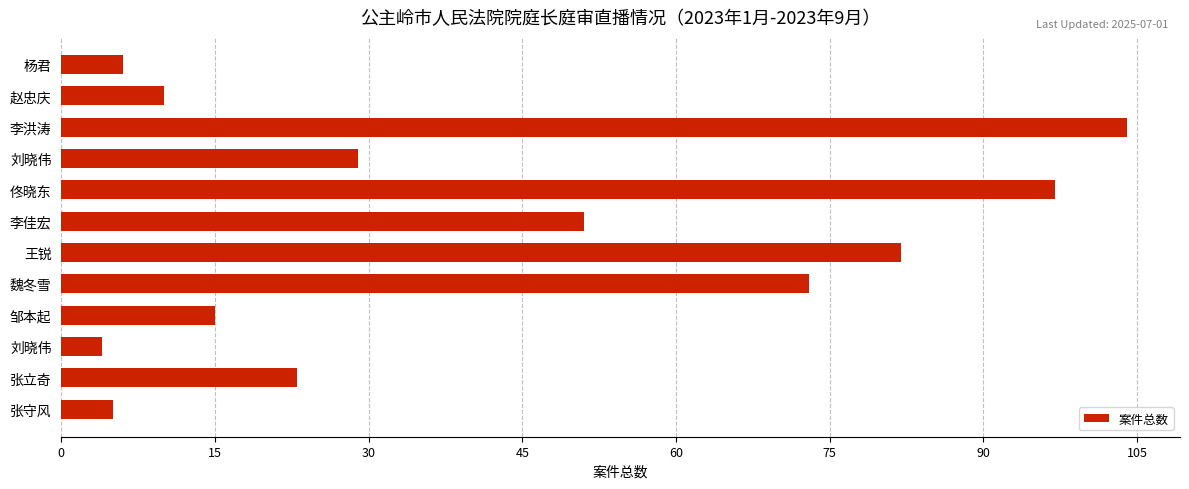

Are the bars horizontal?

Yes